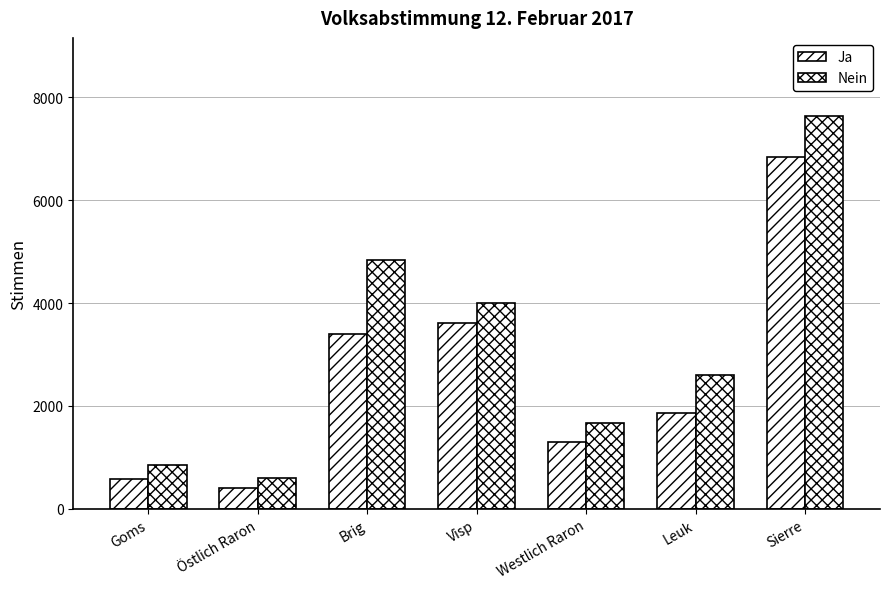

What is the difference between the highest and lowest values at Sierre?

792